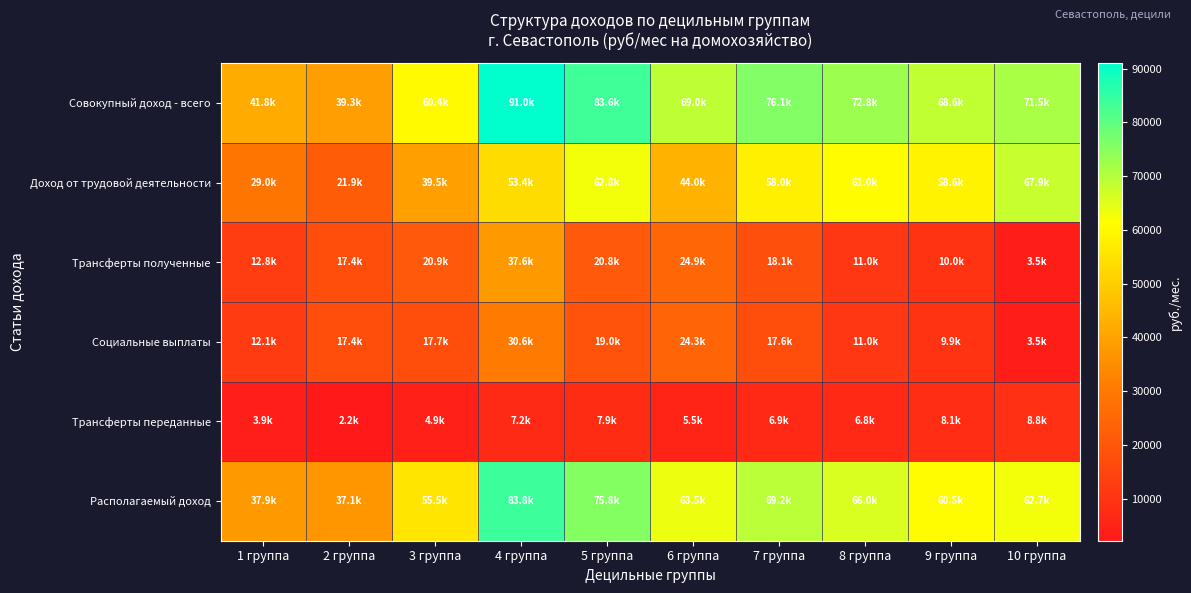

Which label corresponds to the largest value in the chart?

4 группа